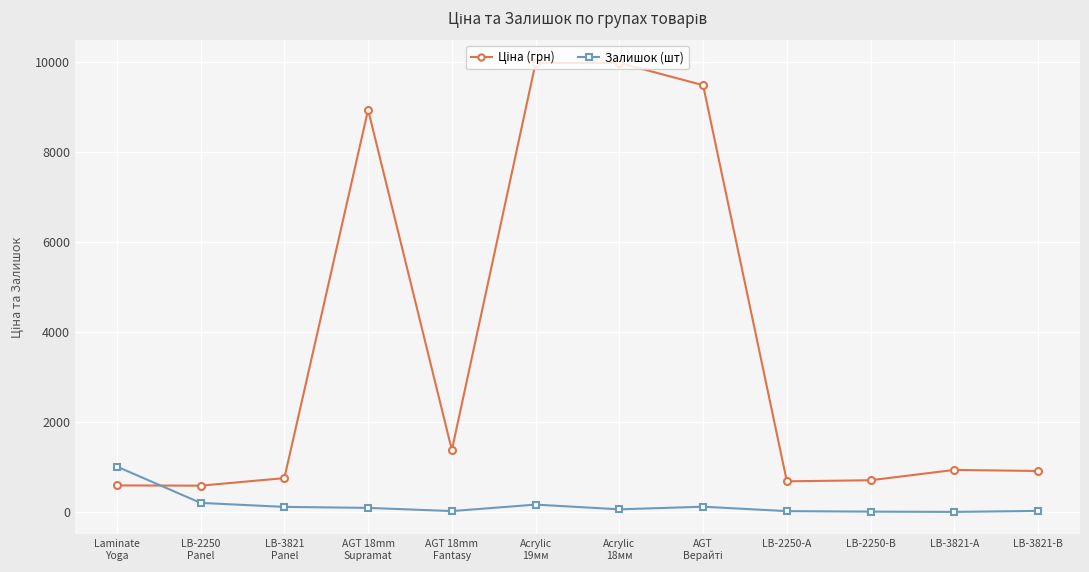

The Залишок (шт) series shows 24.0 at LB-3821-В. True or false?

True